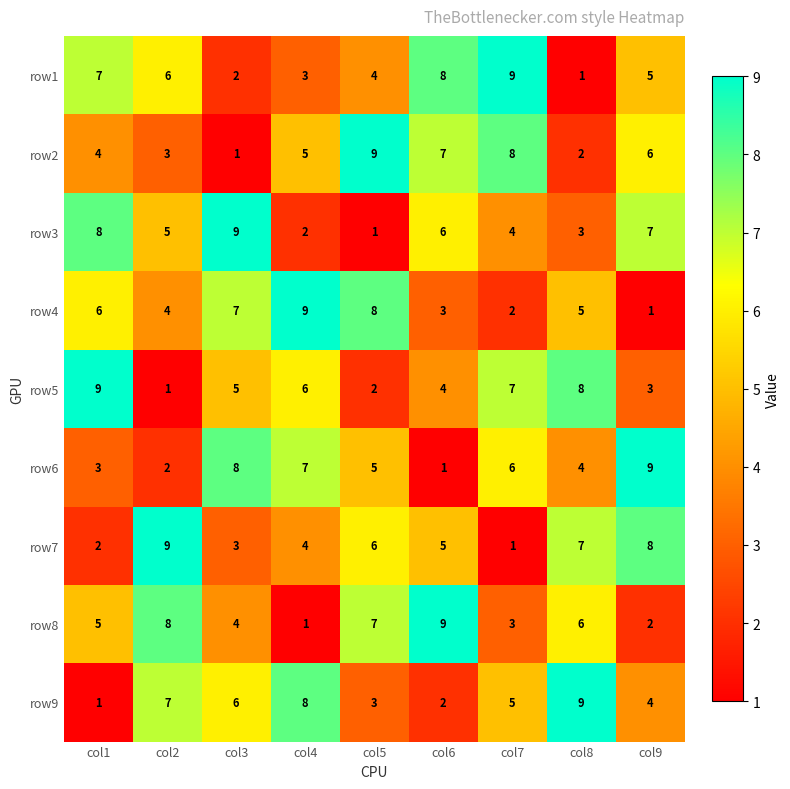

What is the minimum value shown in the chart?

1